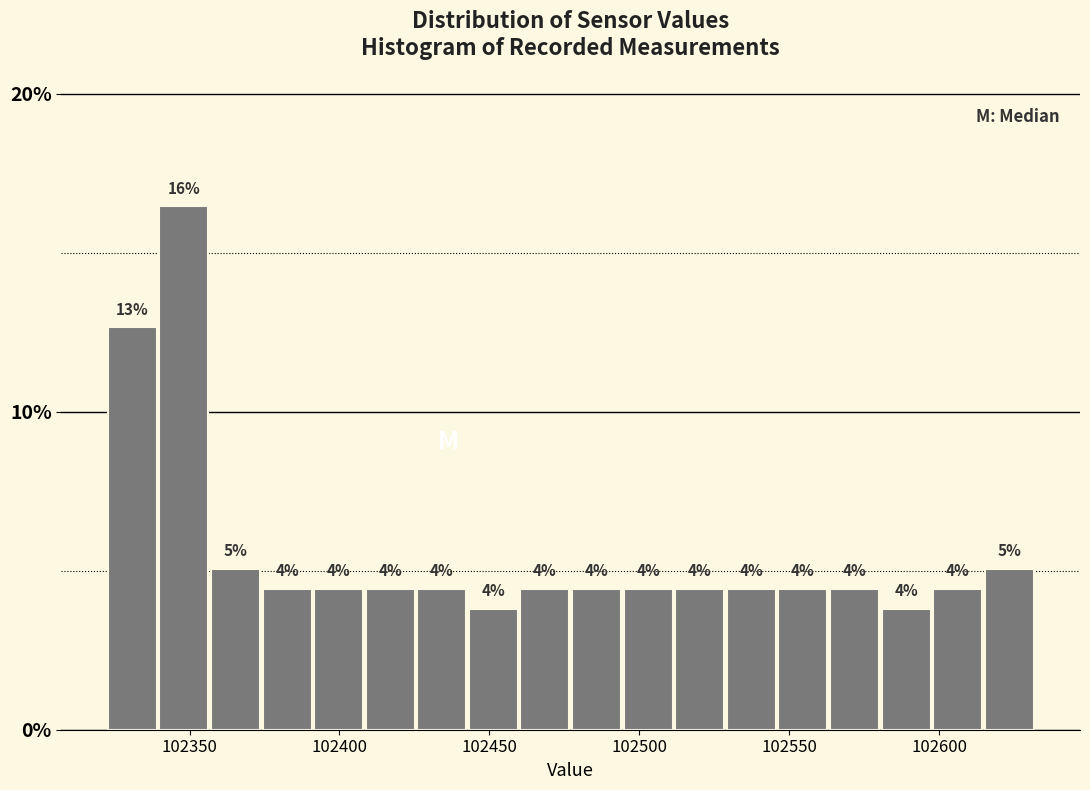

Around what value on the x-axis is the tallest bar? Give the approximate position of its centre, as read against the axis.

102350